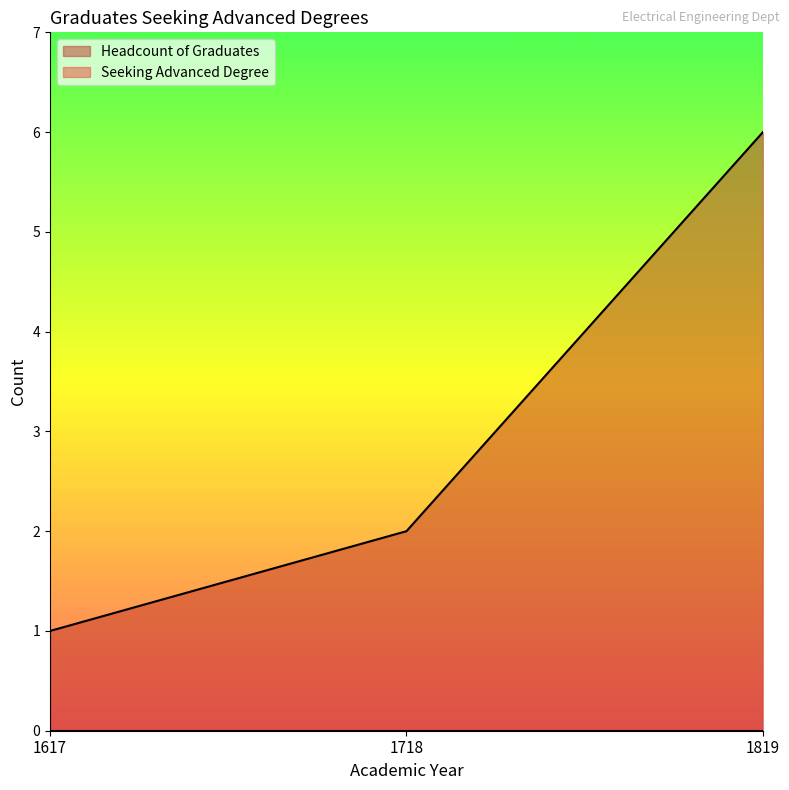

Does the chart display data point markers on the line(s)?

No